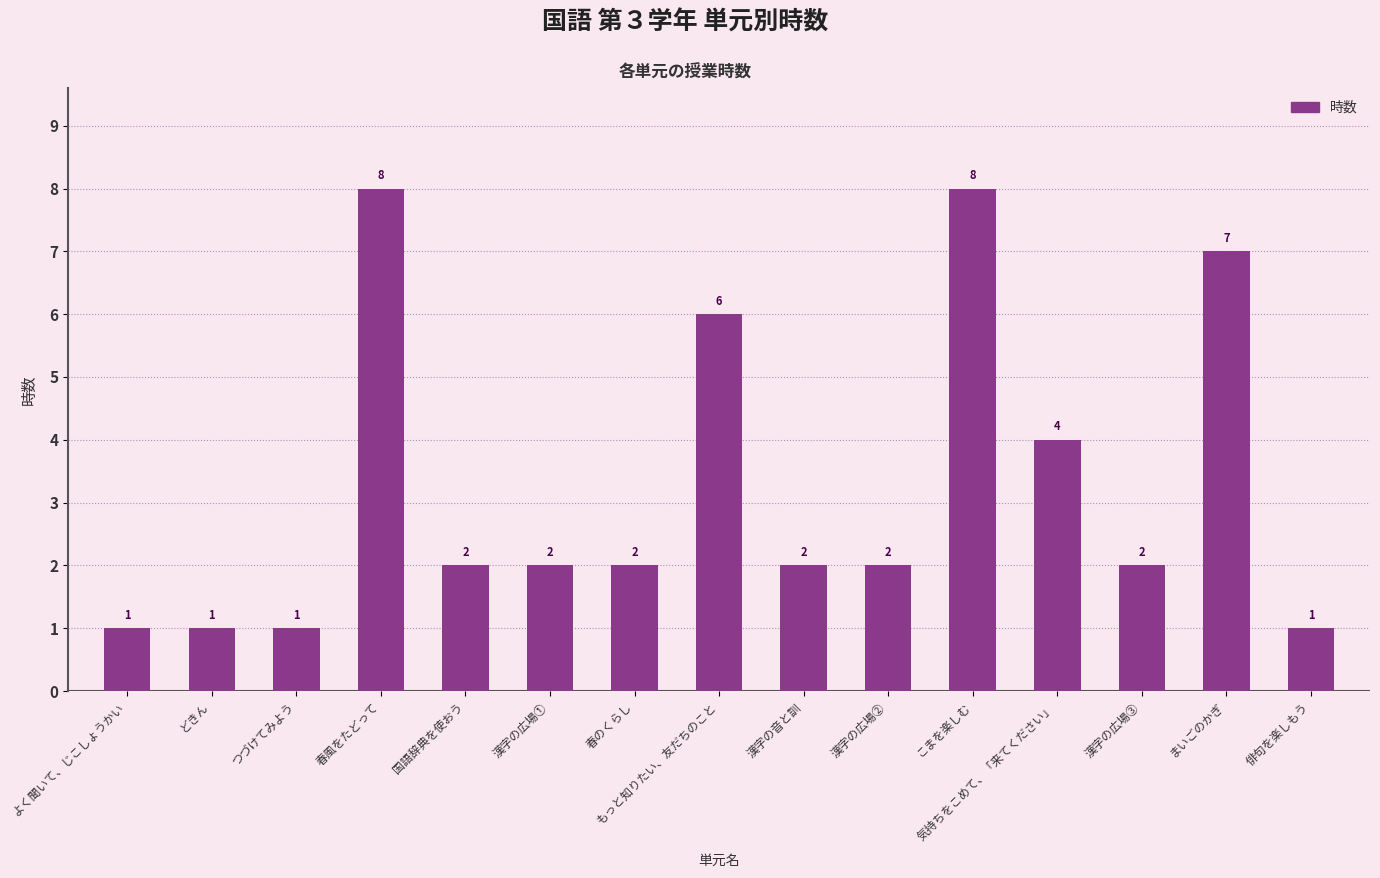

At which label does the data first exceed 2?

春風をたどって